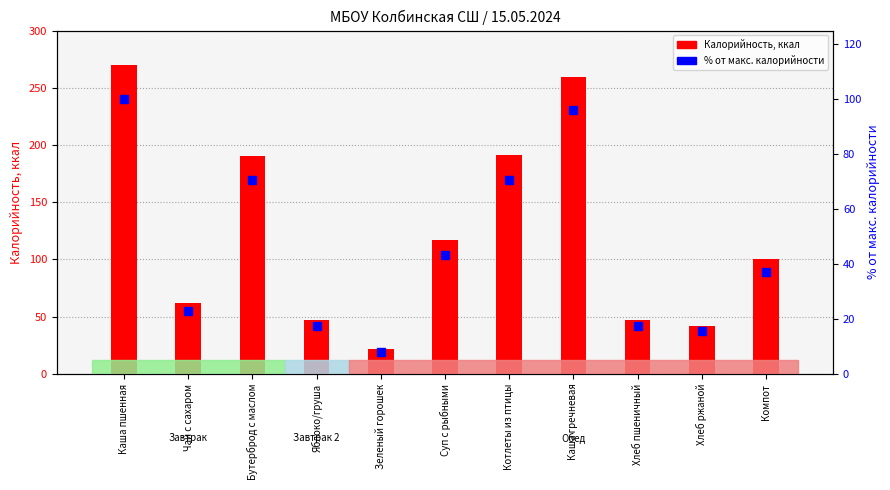

Reading right to left, list all the values displayed in this chart.

Калорийность: Компот=100.0	Хлеб ржаной=42.0	Хлеб пшеничный=47.0	Каша гречневая=259.0	Котлеты из птицы=191.0	Суп с рыбными=117.0	Зеленый горошек=22.0	Яблоко/груша=47.0	Бутерброд с маслом=190.0	Чай с сахаром=62.0	Каша пшенная=270.0
% от макс. калорийности: Компот=37.0	Хлеб ржаной=15.6	Хлеб пшеничный=17.4	Каша гречневая=95.9	Котлеты из птицы=70.7	Суп с рыбными=43.3	Зеленый горошек=8.1	Яблоко/груша=17.4	Бутерброд с маслом=70.4	Чай с сахаром=23.0	Каша пшенная=100.0